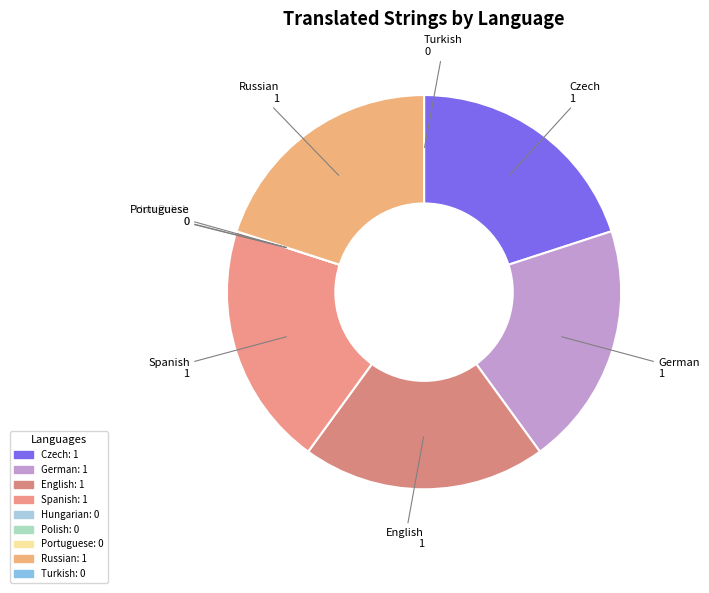

The Spanish slice represents 11% of the pie. True or false?

False